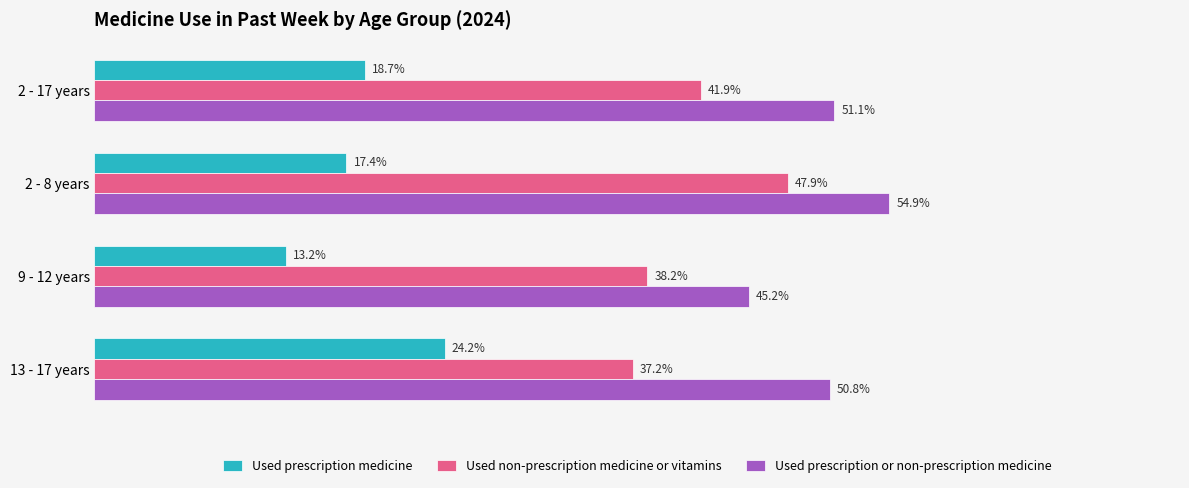

Where is Used prescription or non-prescription medicine nearest to the value 50?

13 - 17 years